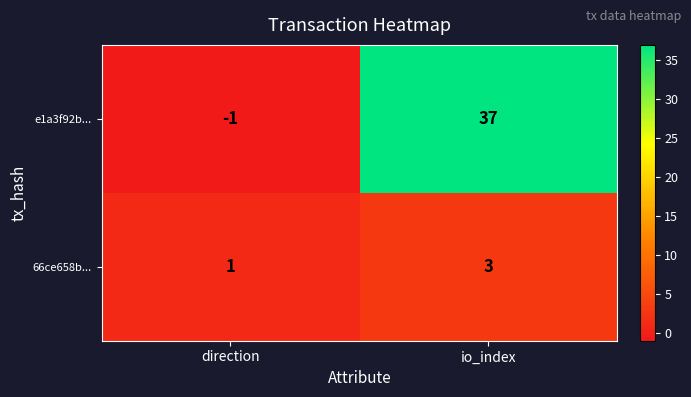

What is the maximum value for e1a3f92b...?

37